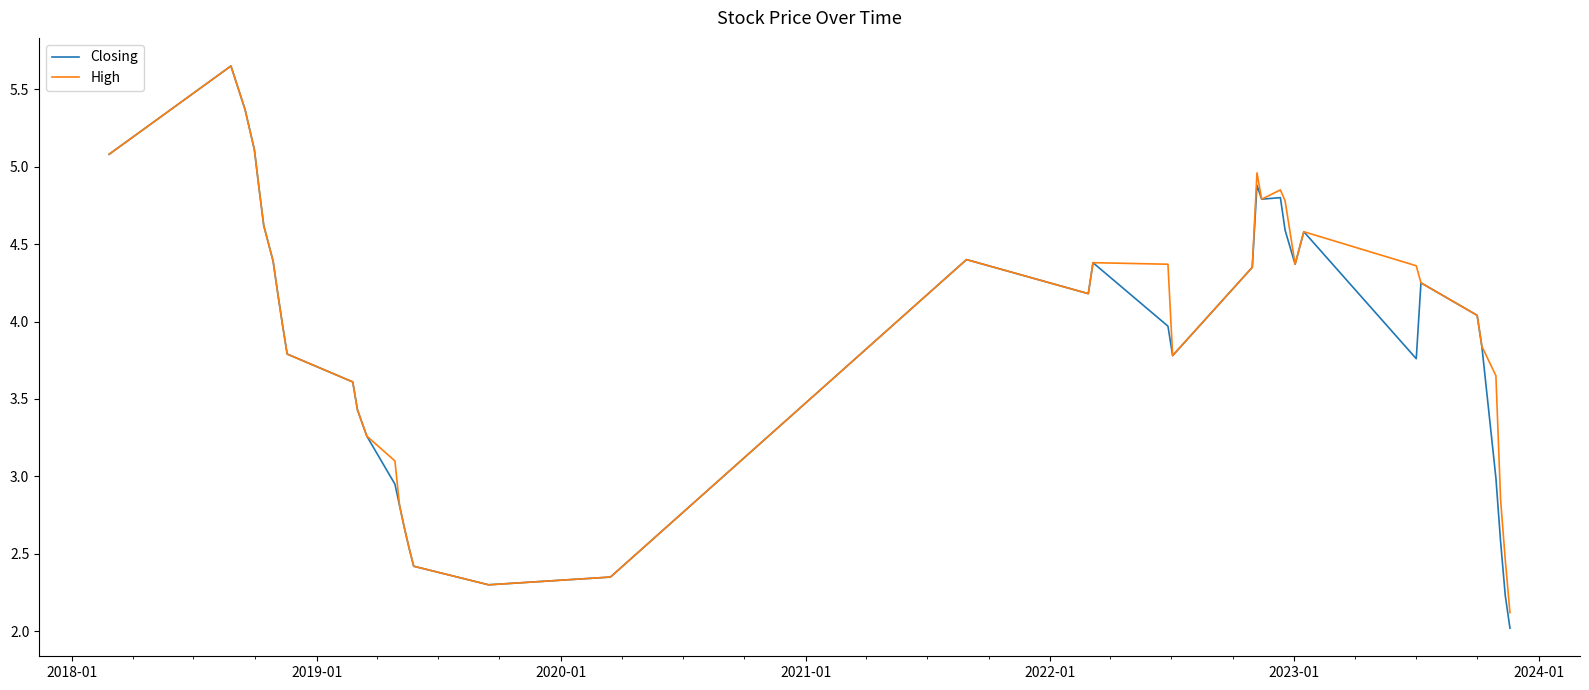

Which series has the widest spread of values?

Closing